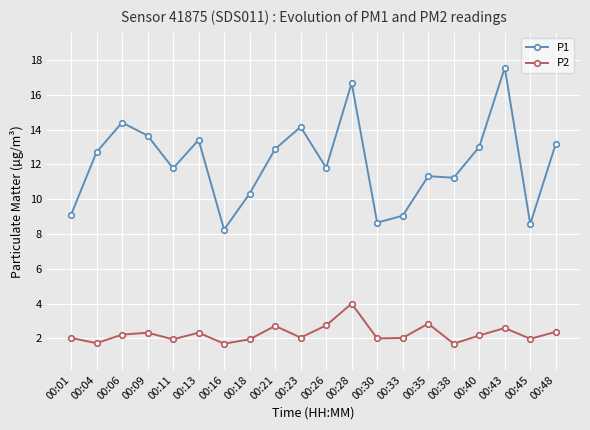

True or false: P1 has a value of 8.1 at 00:26.

False